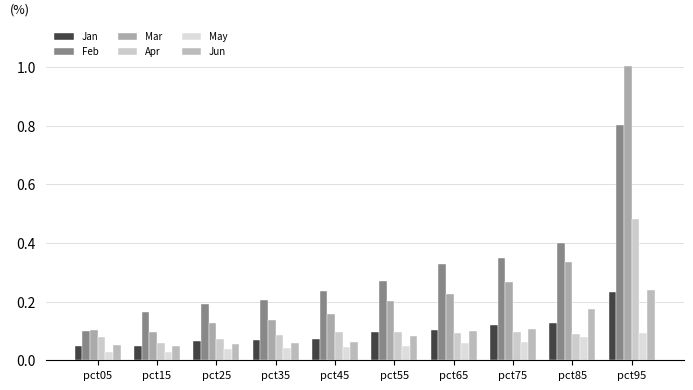

What is the spread (max minus min) of values at pct85?

0.3